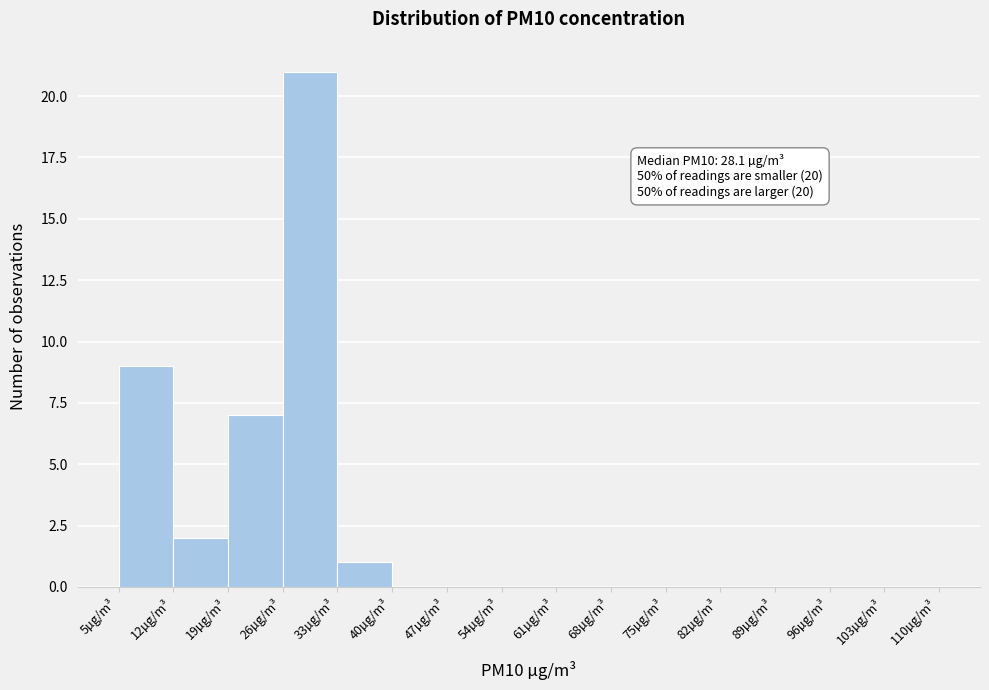

Which range on the x-axis has the tallest bar?

26 to 33